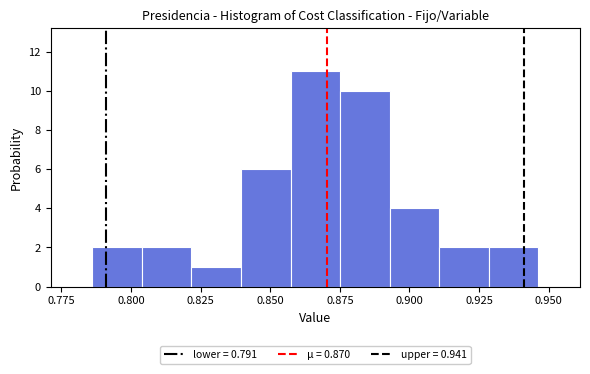

Around what value on the x-axis is the tallest bar? Give the approximate position of its centre, as read against the axis.

0.865